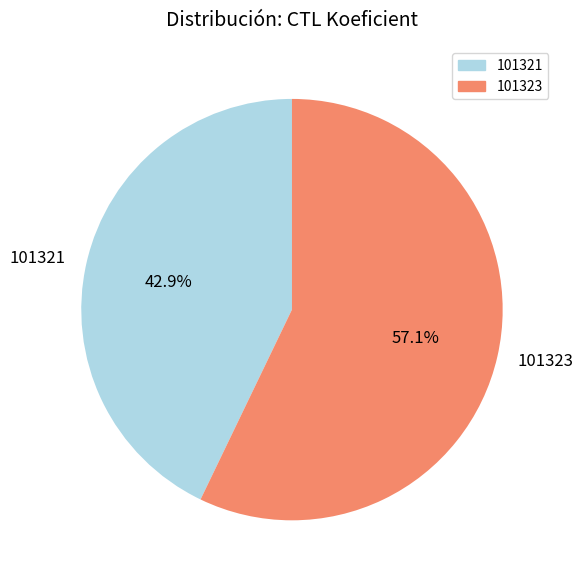

How many segments does this pie chart have?

2